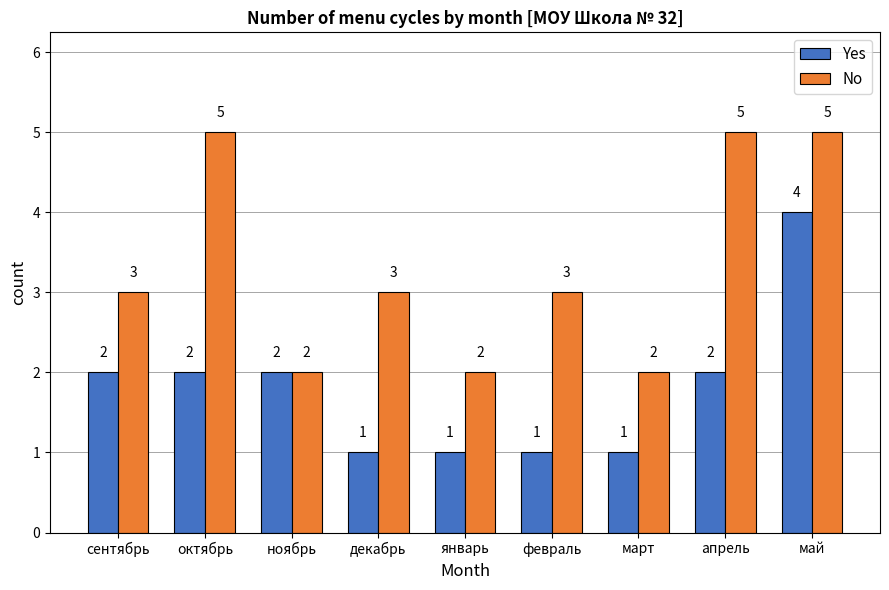

The value of Yes at сентябрь is 1. True or false?

False